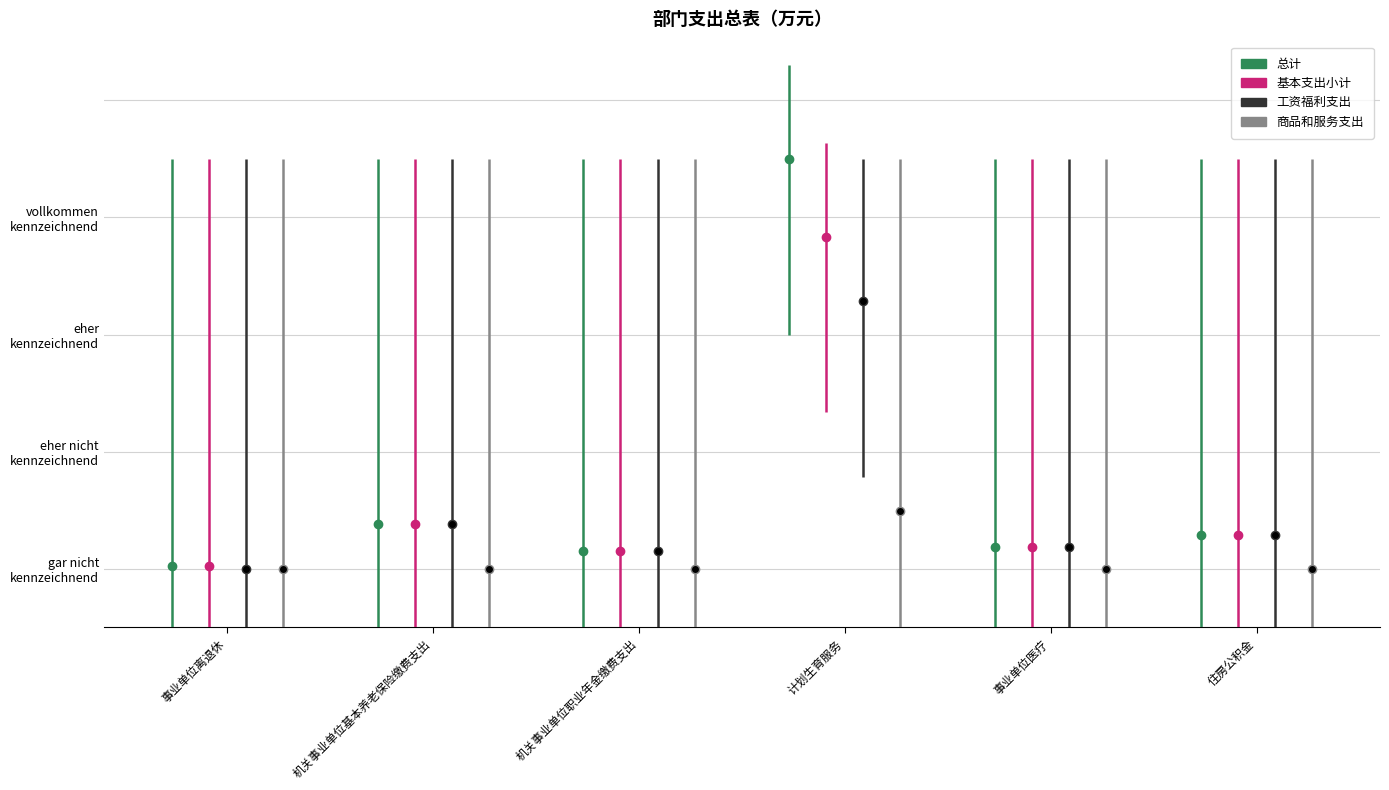

Rank the series by their maximum value, from highest to lowest.

总计, 基本支出小计, 工资福利支出, 商品和服务支出